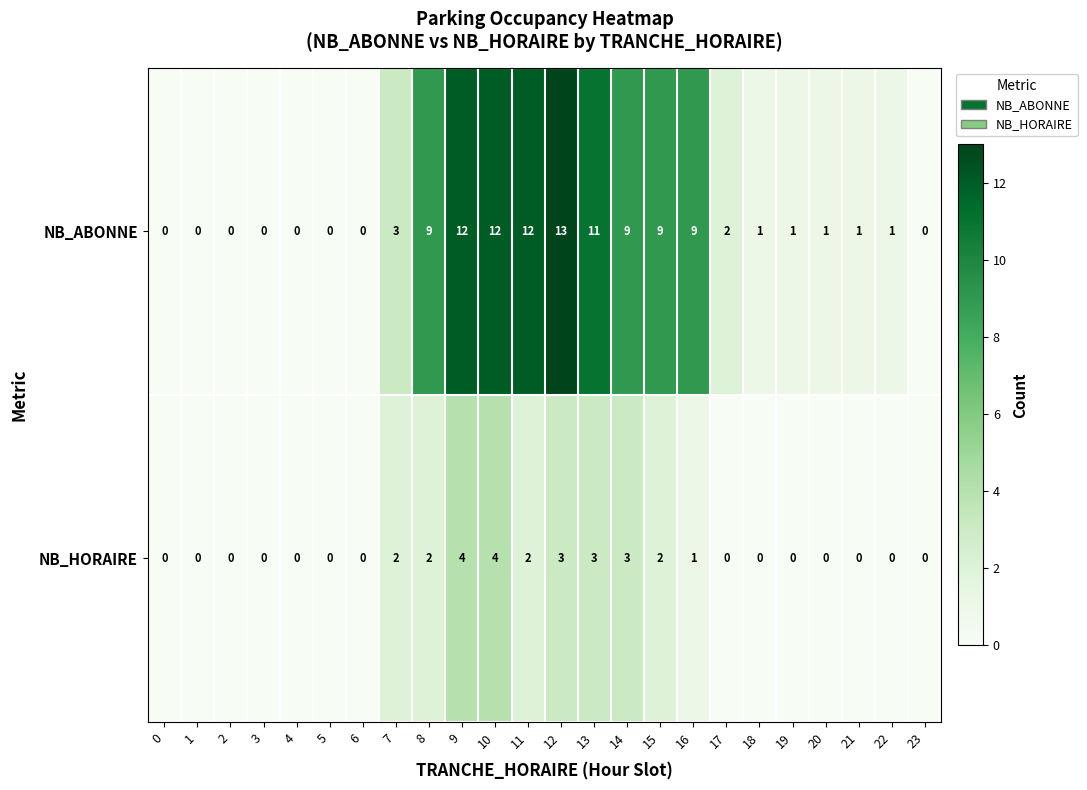

Between 14 and 17, which series saw the biggest shift?

NB_ABONNE